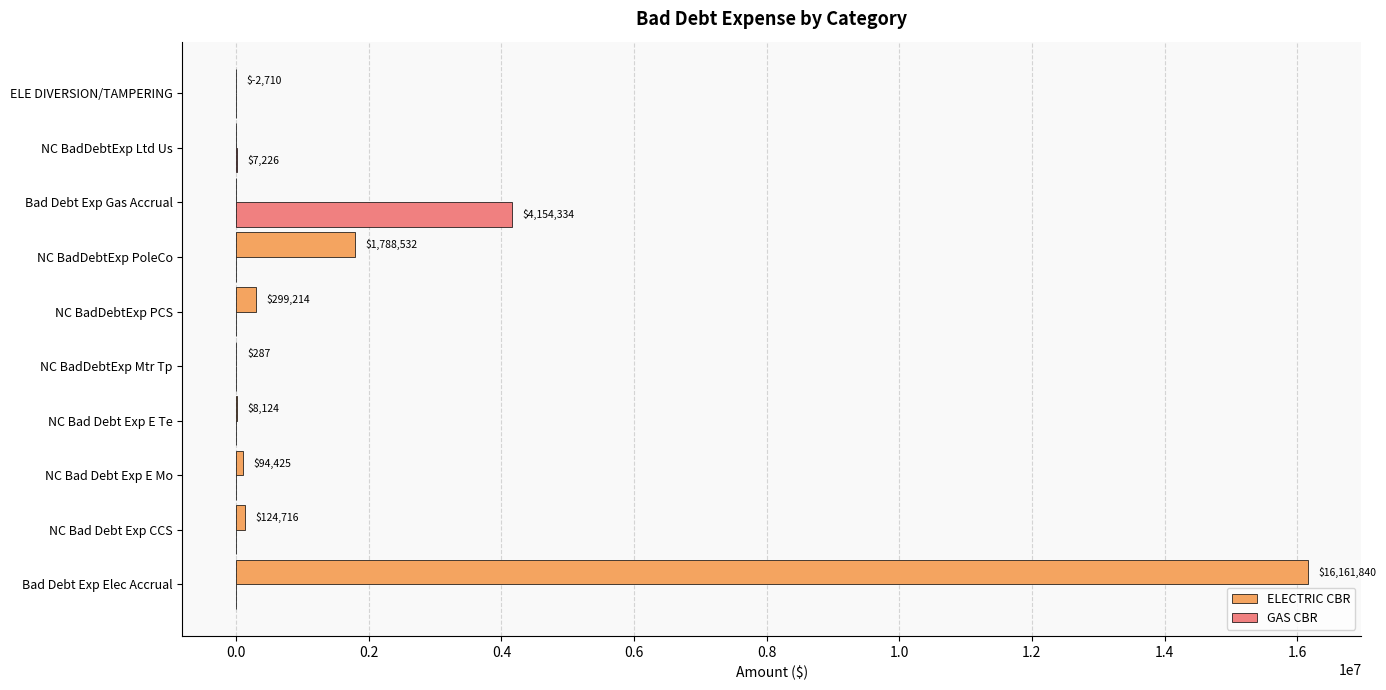

At which category is the sum across all series the highest?

Bad Debt Exp Elec Accrual